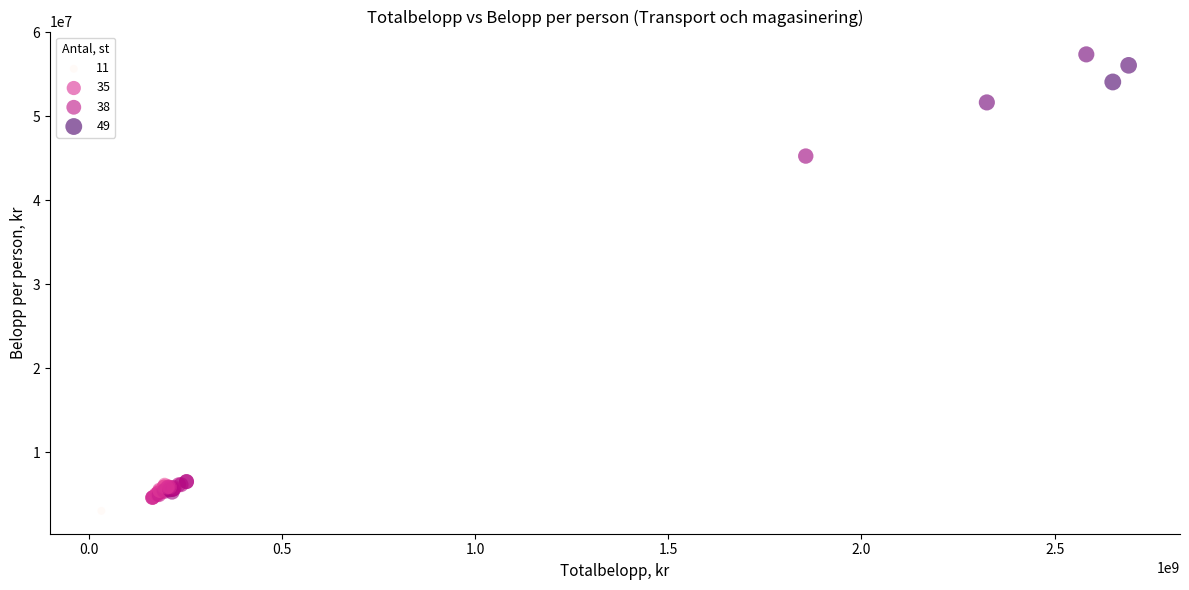

What Y value in the scatter plot is closest to 30193348?

45265691.8